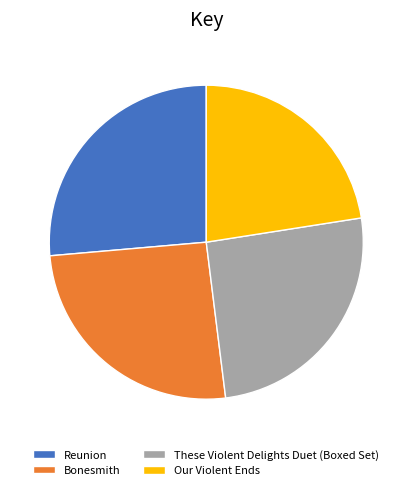

Does Our Violent Ends represent more than half of the total?

No